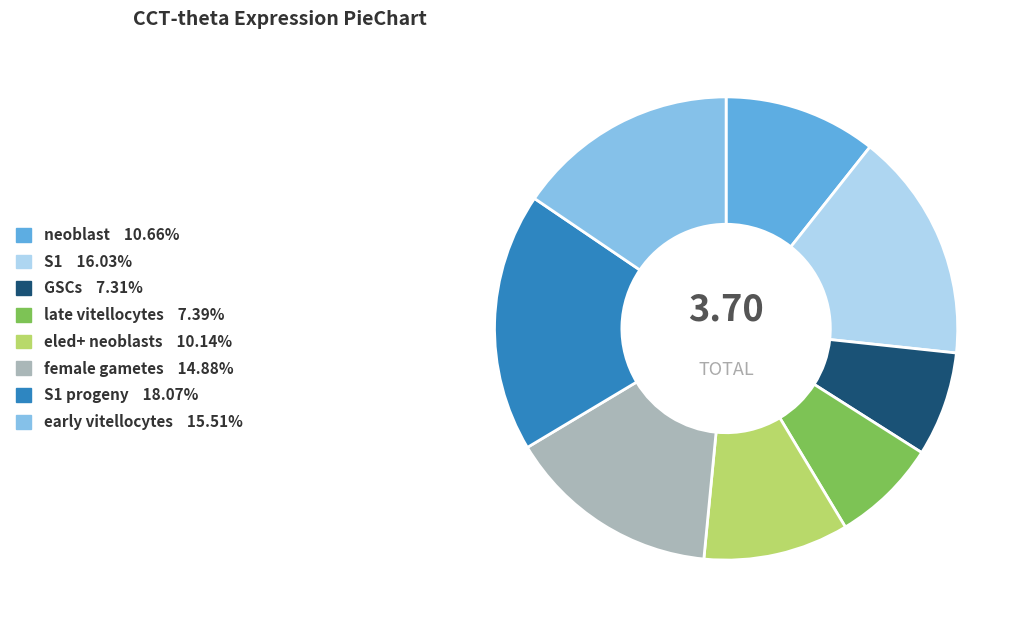

Is there any slice that represents more than half of the pie?

No